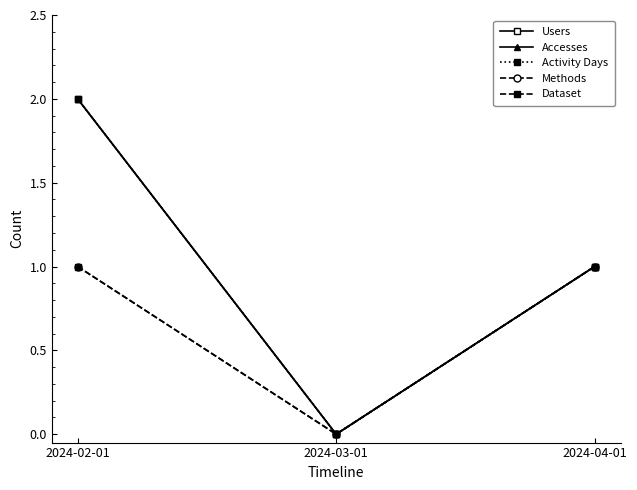

Where does the Users series first go above 1?

2024-02-01